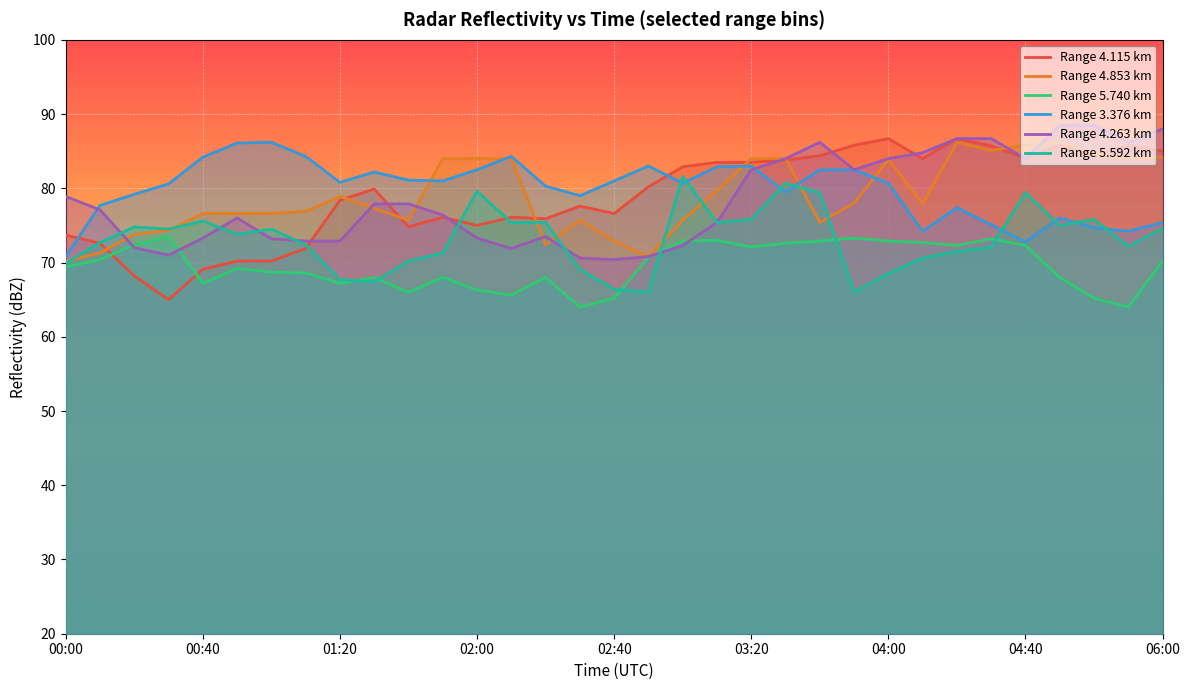

Is it true that Range 5.592 km equals 79.6 at 02:00?

True